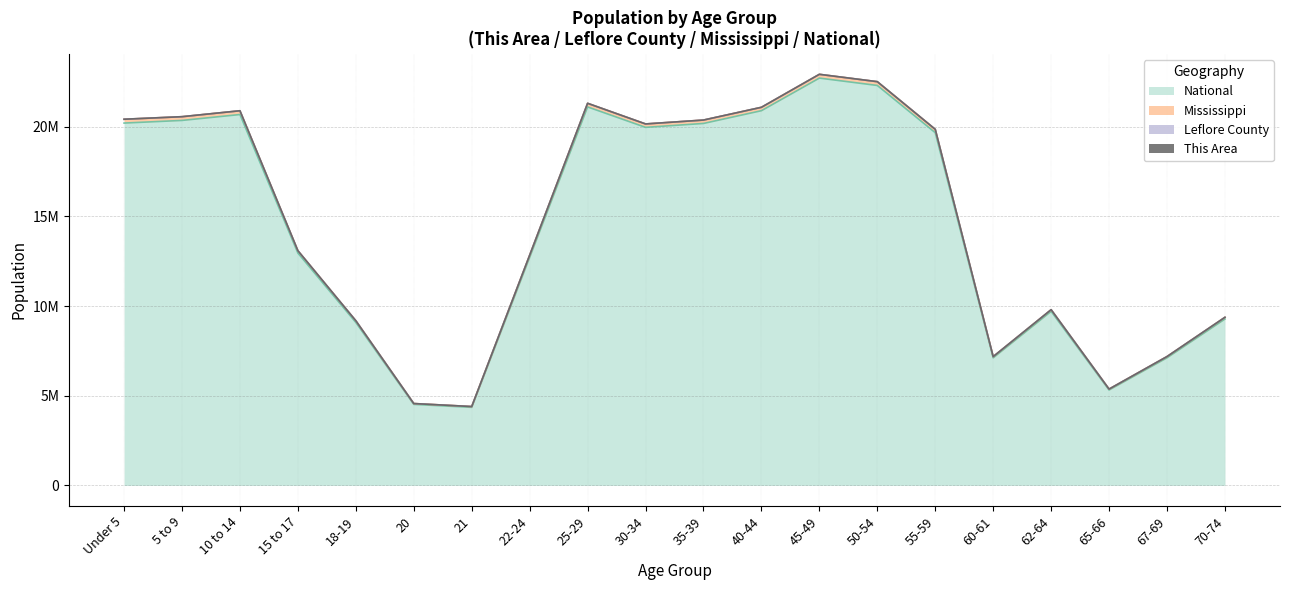

What is the minimum value shown in the chart?

4354294